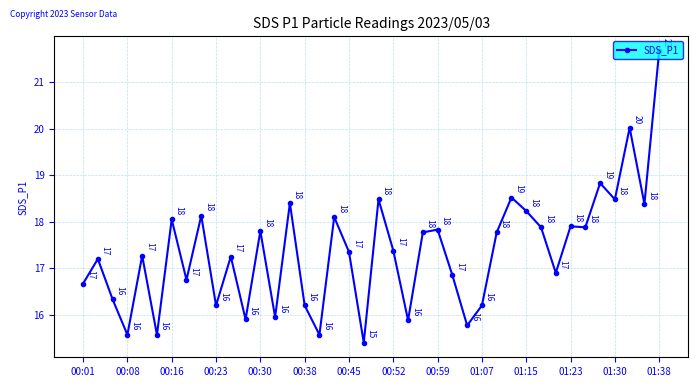

What is the average value?

17.4